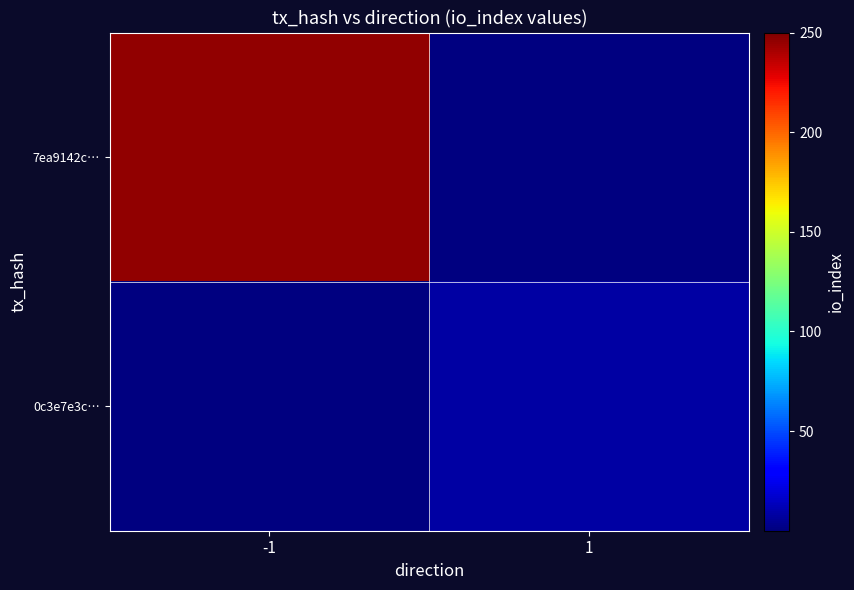

At which category is the sum across all series the highest?

-1